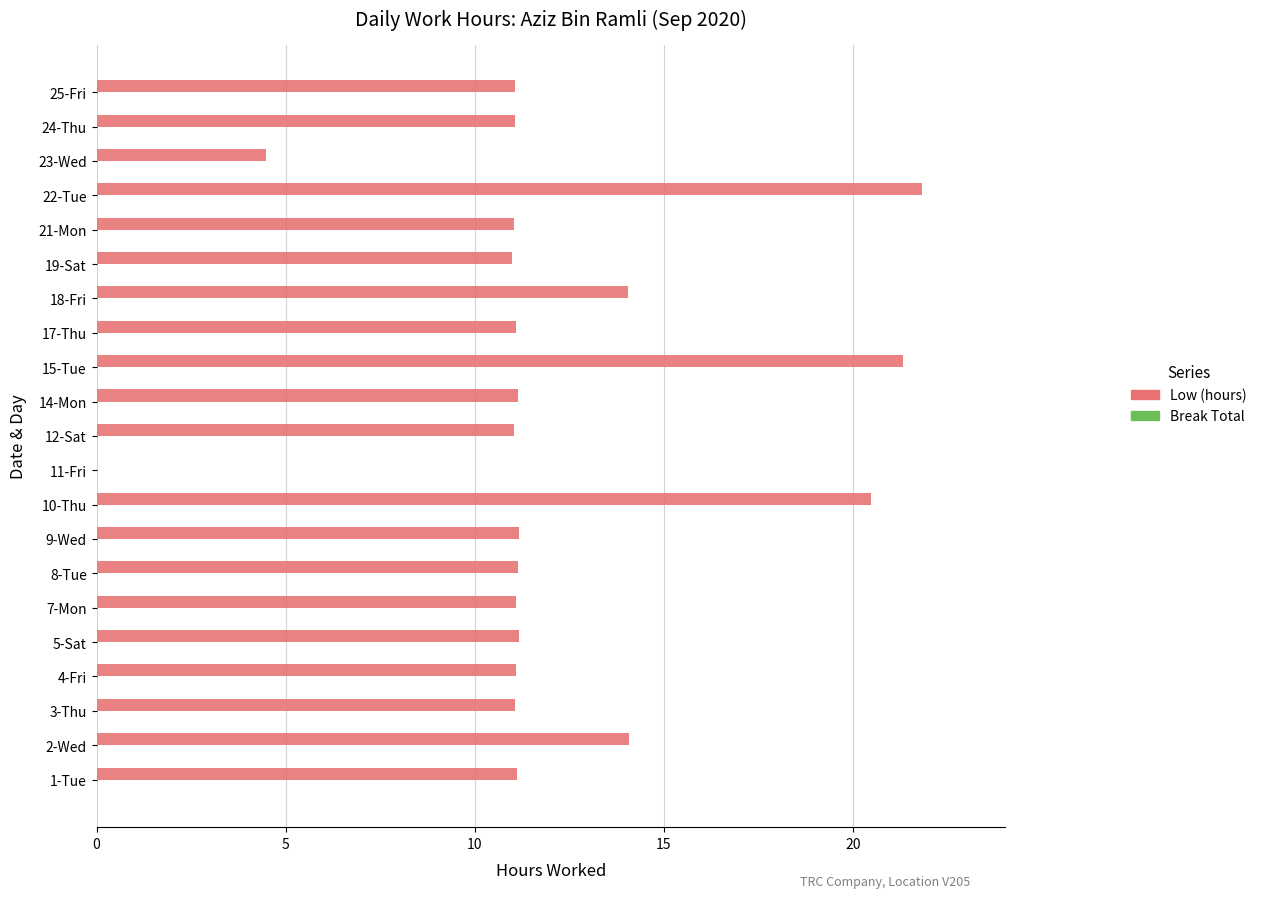

Are the bars horizontal?

Yes